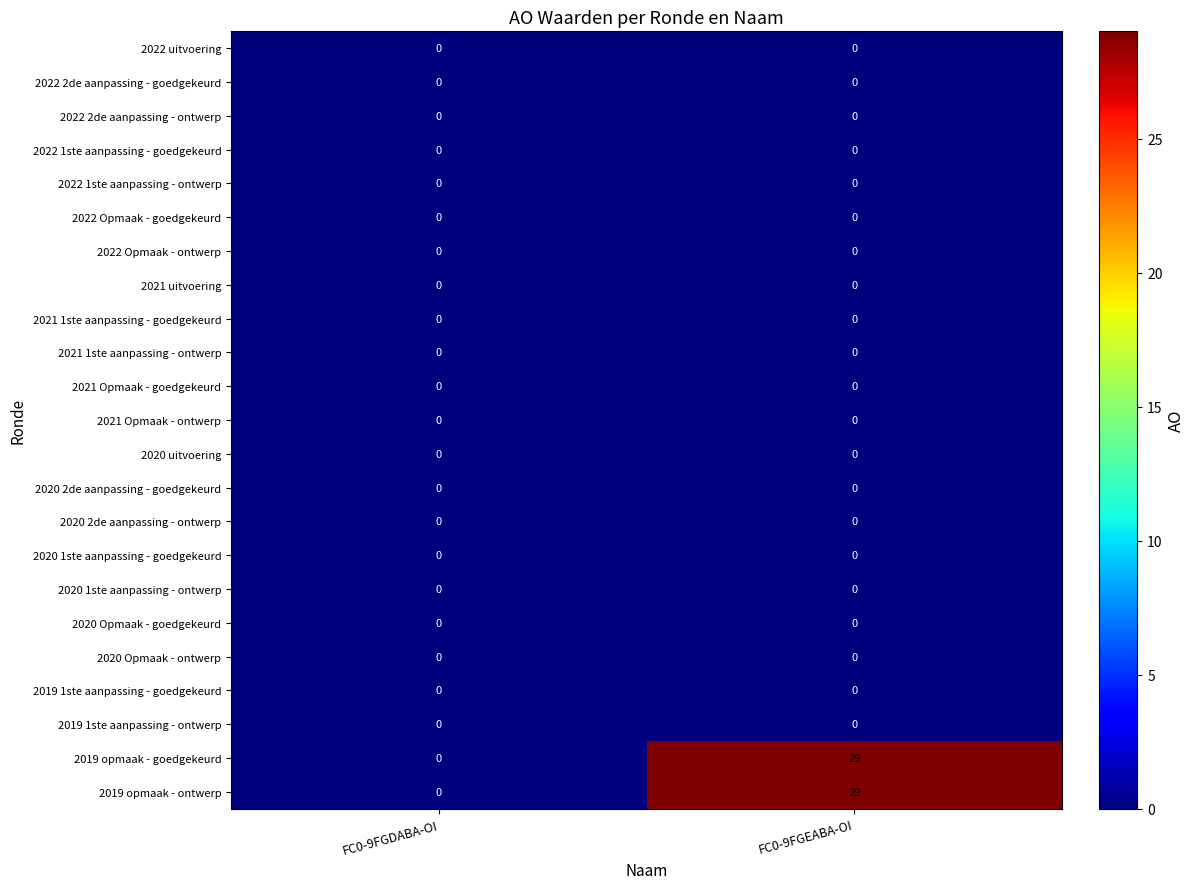

The 2022 Opmaak - ontwerp series shows 0 at FC0-9FGEABA-OI. True or false?

True